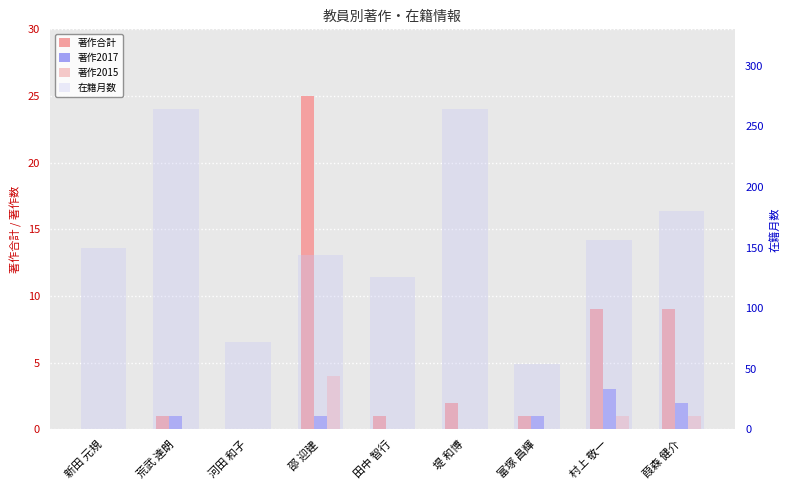

What position from the left is 河田 和子?

3